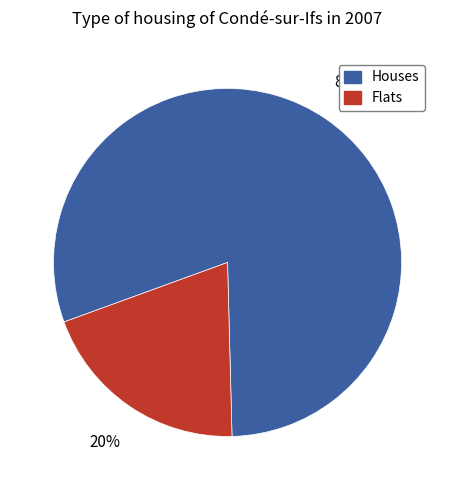

Is there a majority slice in this chart?

Yes